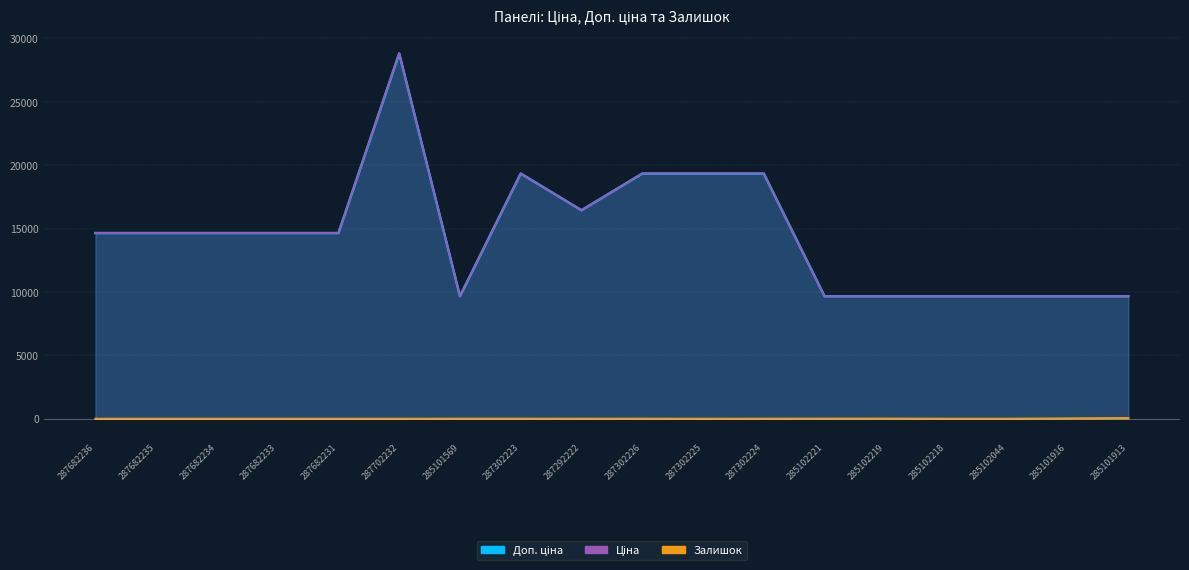

How many lines are shown in the chart?

3